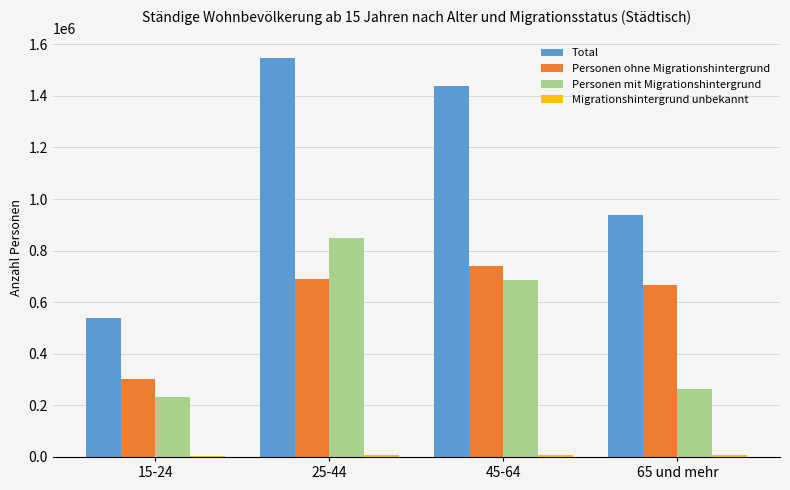

At which label is Total closest to 1042855?

65 und mehr